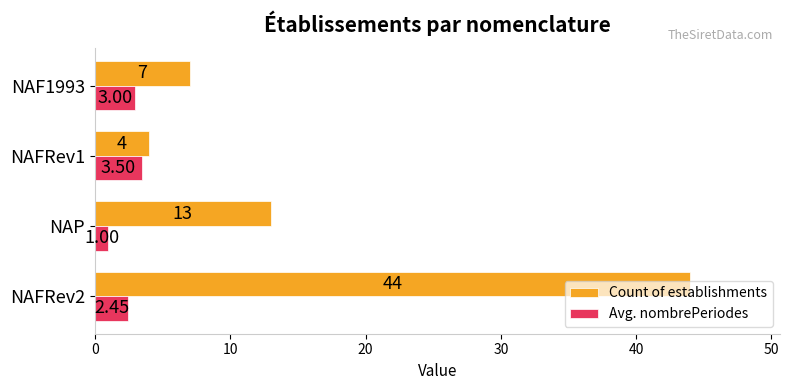

What is the highest value of the Avg. nombrePeriodes series?

3.5